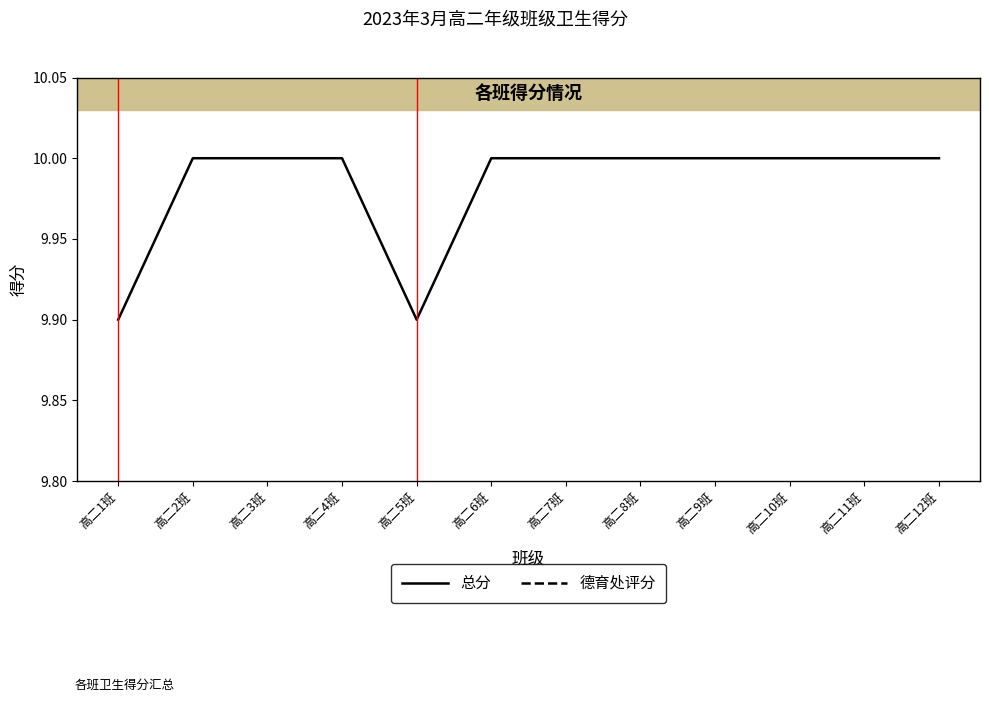

How many lines are shown in the chart?

2